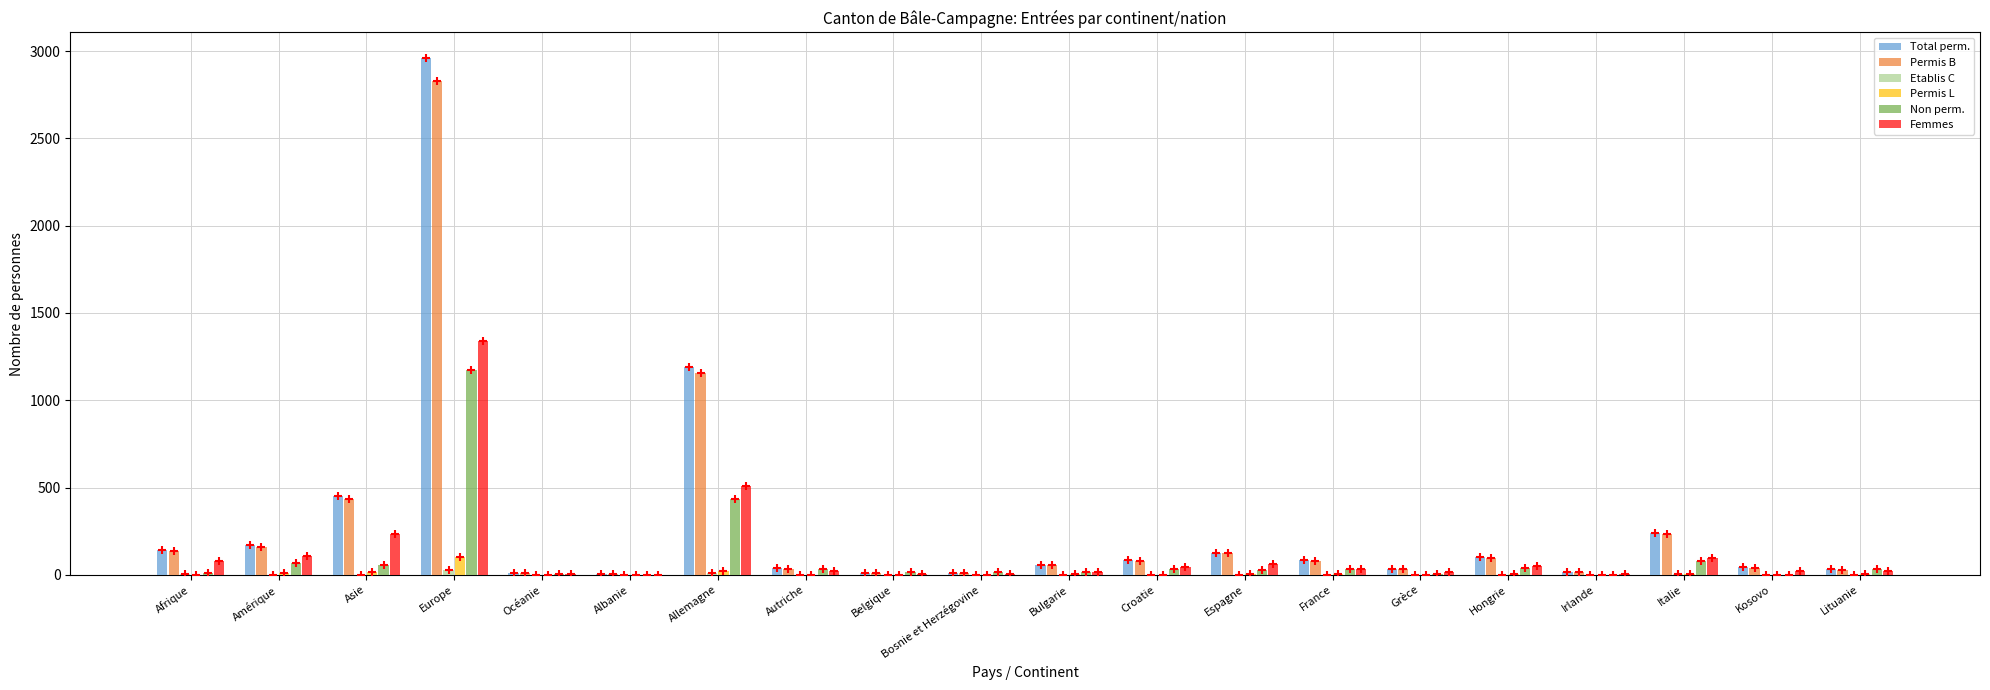

At how many categories does at least one series exceed 80?

10